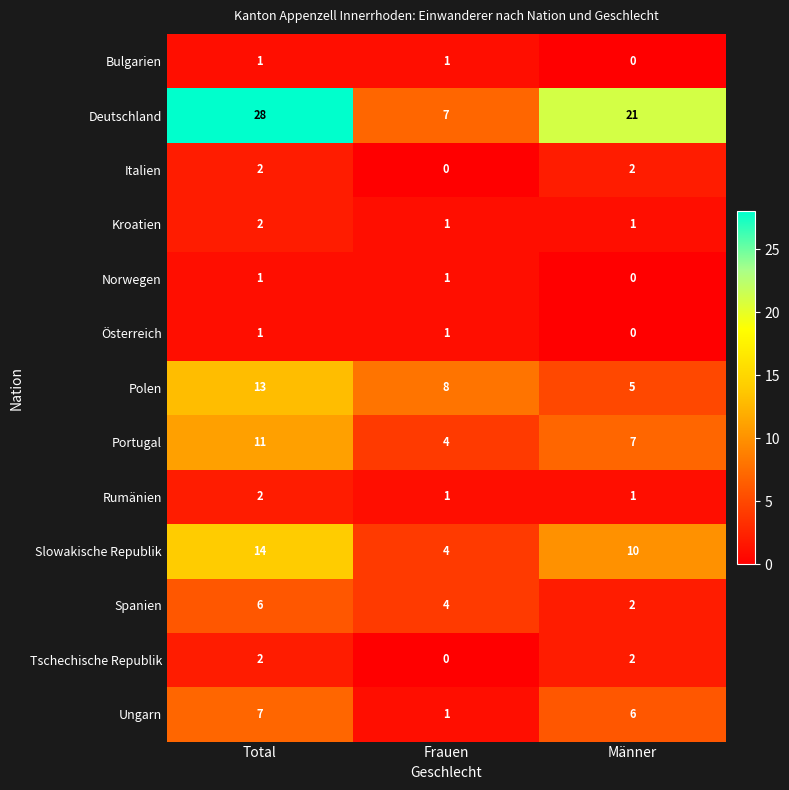

Which series has the widest spread of values?

Deutschland